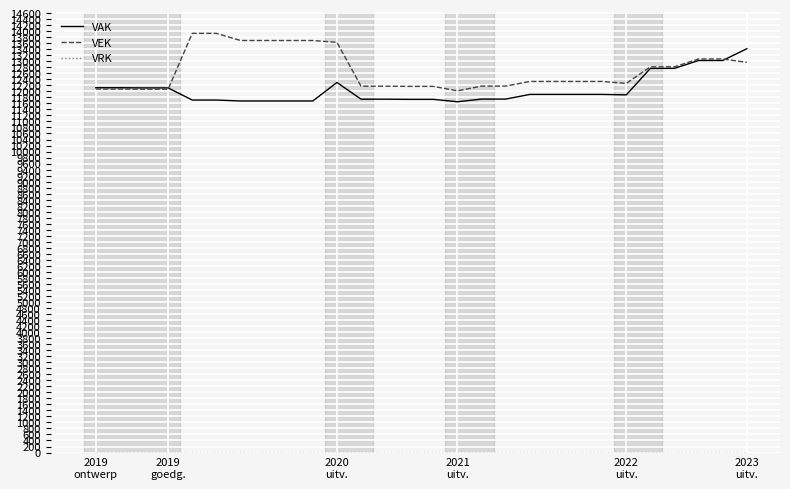

What is the maximum value for VEK?

13927